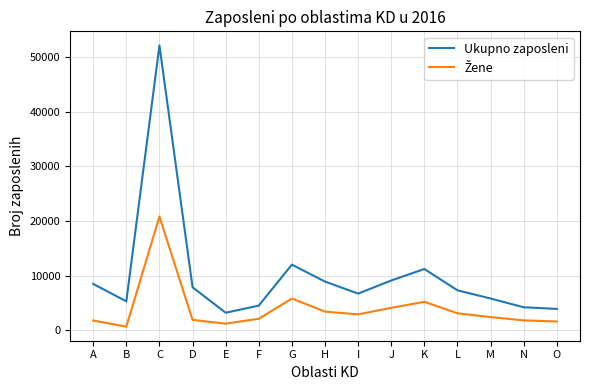

The value of Ukupno zaposleni at D is 7854. True or false?

True